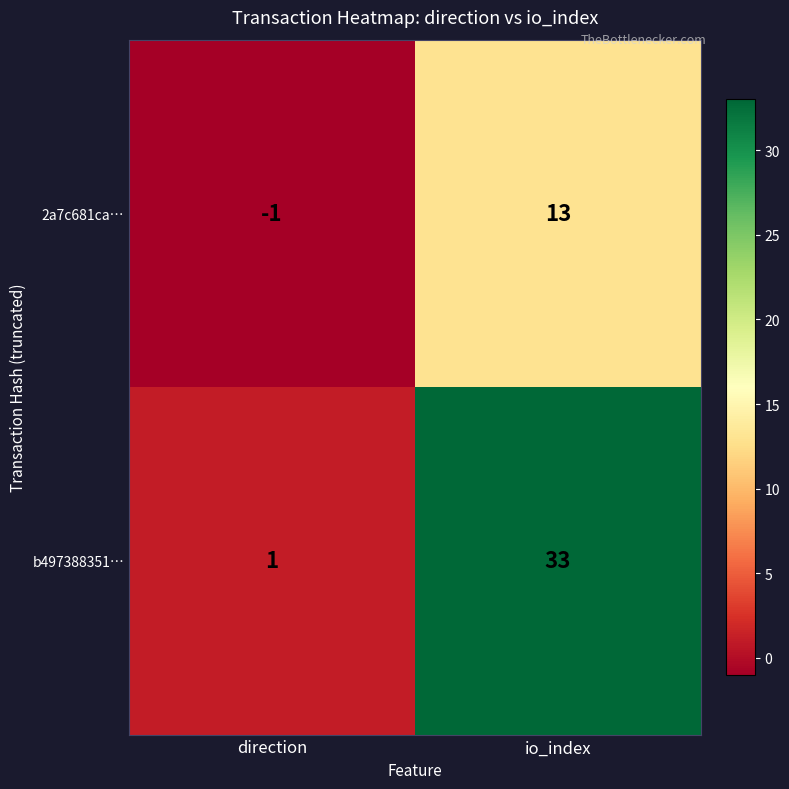

The value of 2a7c681ca… at io_index is 4. True or false?

False